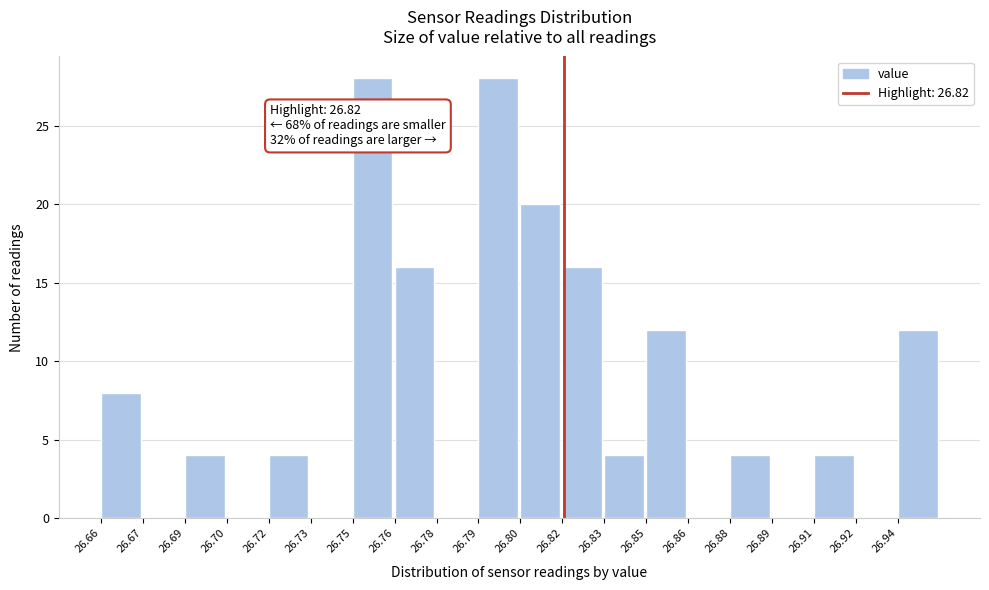

Reading left to right, what are all the values shown in this chart?

26.66=8	26.67=0	26.69=4	26.70=0	26.72=4	26.73=0	26.75=28	26.76=16	26.78=0	26.79=28	26.80=20	26.82=16	26.83=4	26.85=12	26.86=0	26.88=4	26.89=0	26.91=4	26.92=0	26.94=12